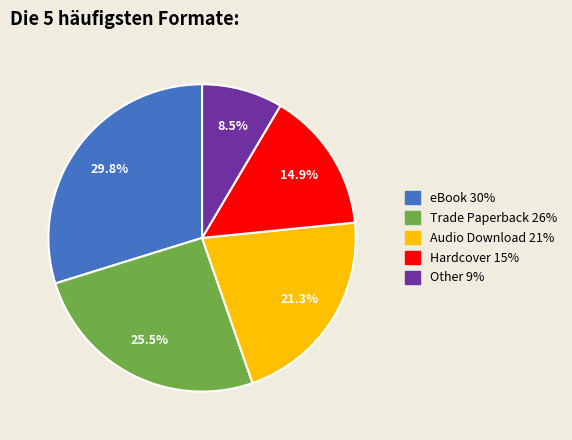

Does any single category account for the majority?

No